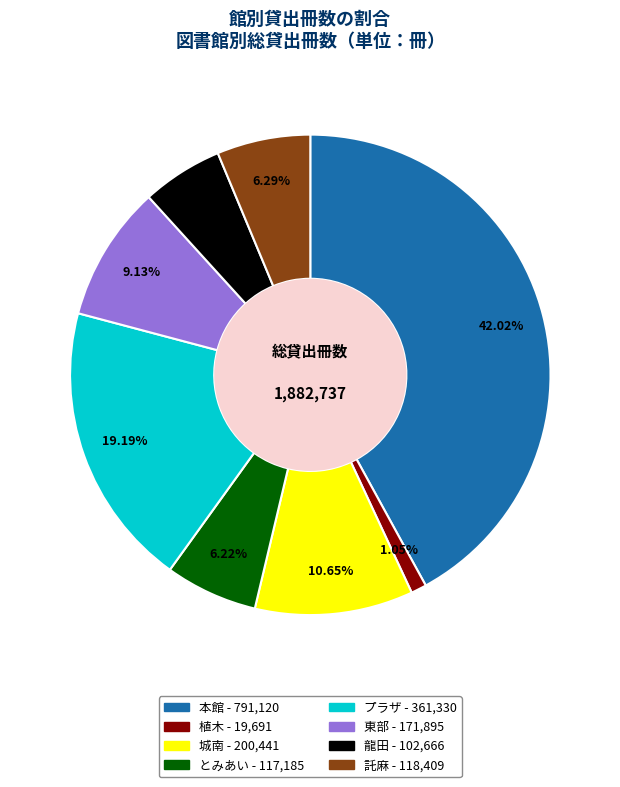

Count the number of slices in the pie.

8